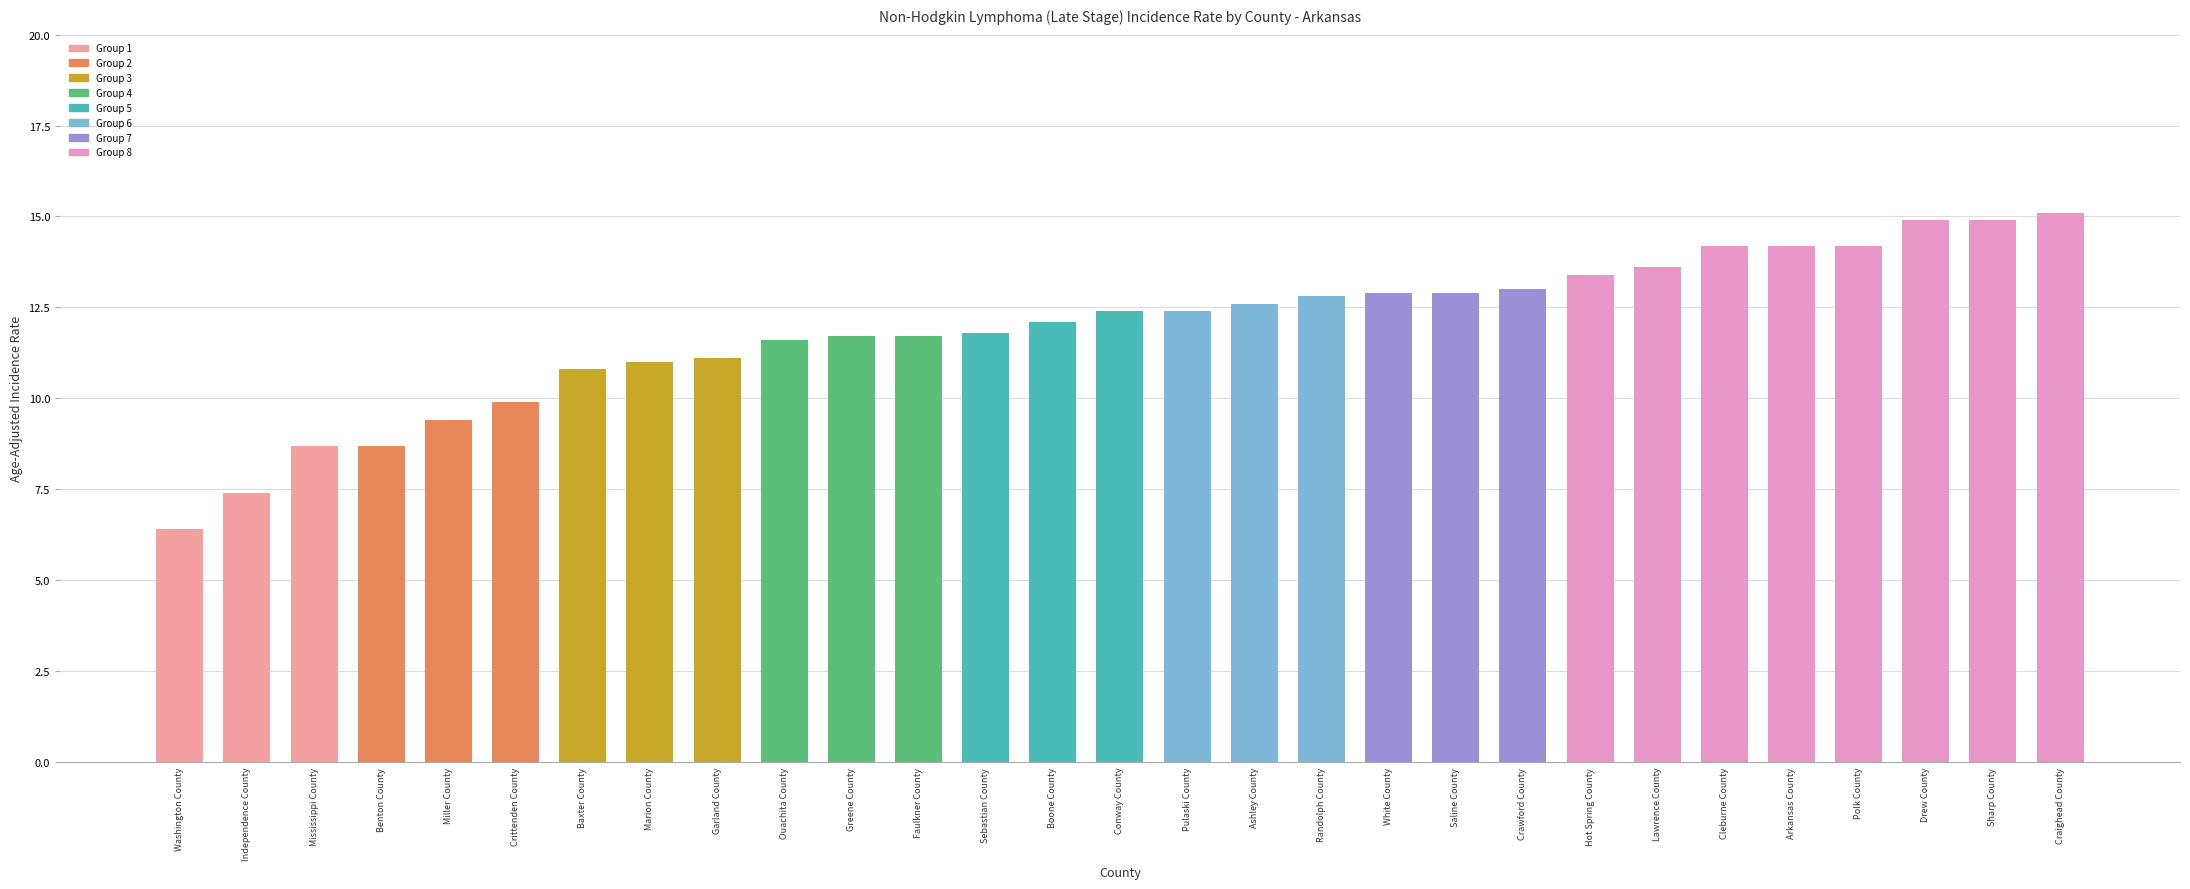

At which category does the chart reach its minimum across all series?

Washington County